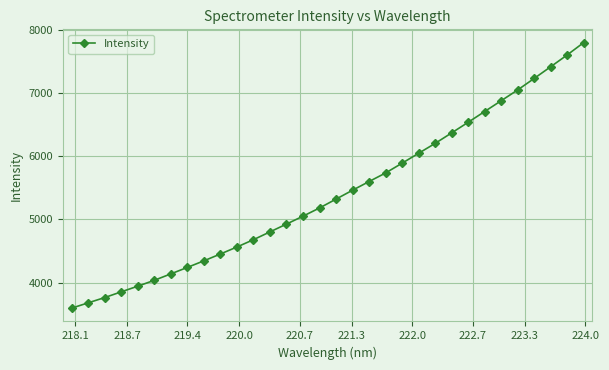

What is the difference between the second highest and second lowest values?

3924.3